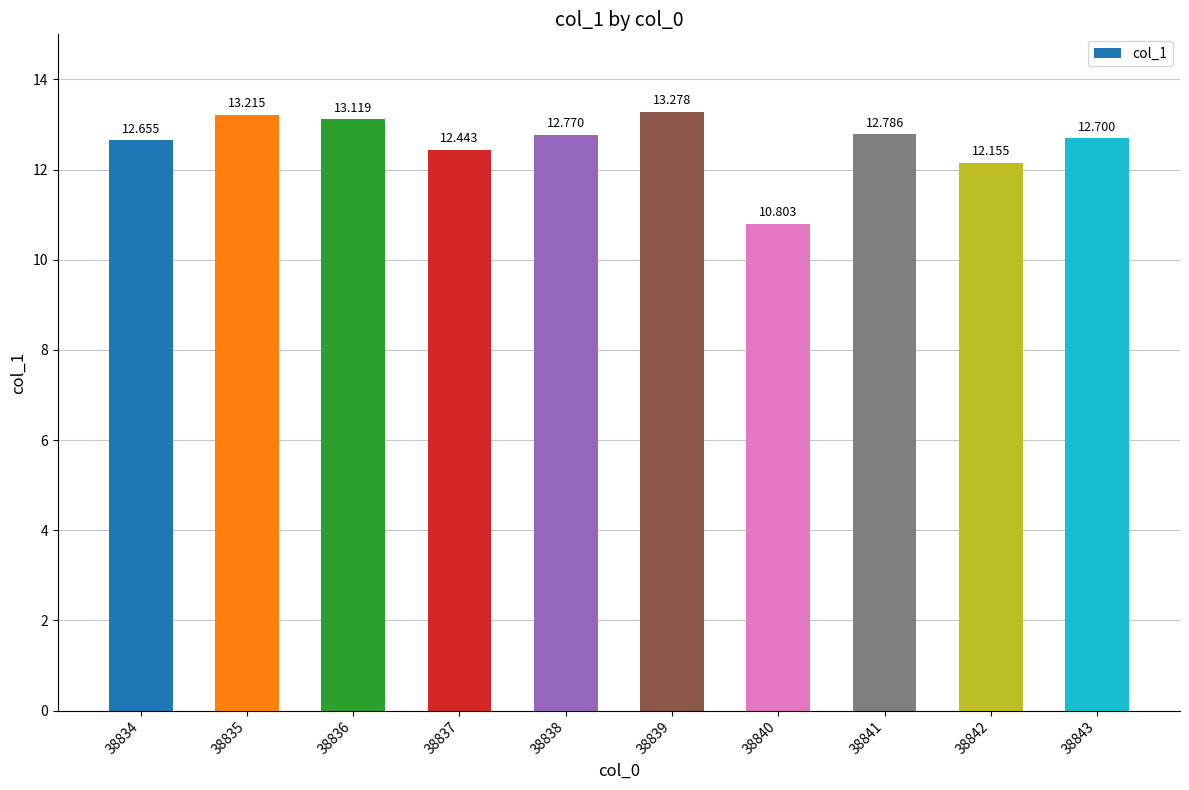

Are the bars horizontal?

No